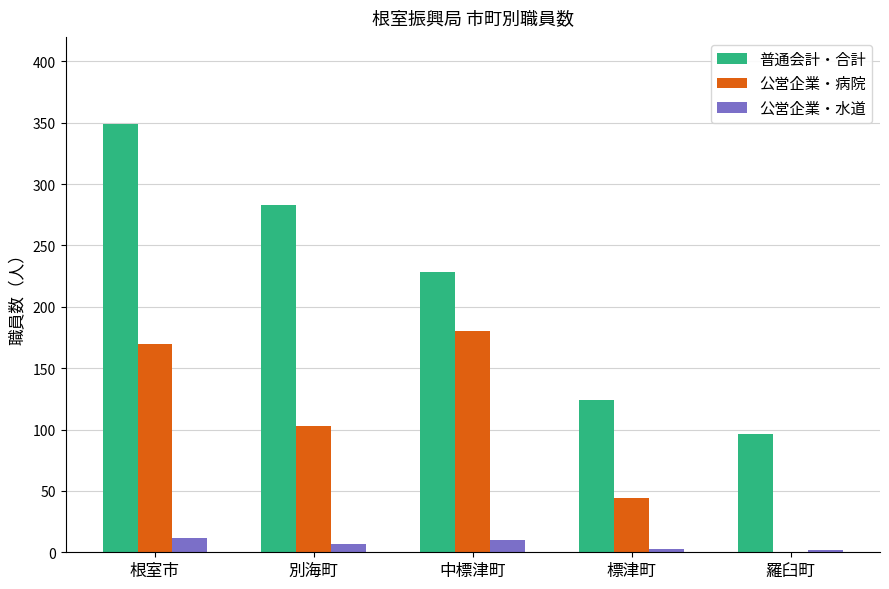

Is the value of 普通会計・合計 at 根室市 greater than the value of 公営企業・病院 at 別海町?

Yes